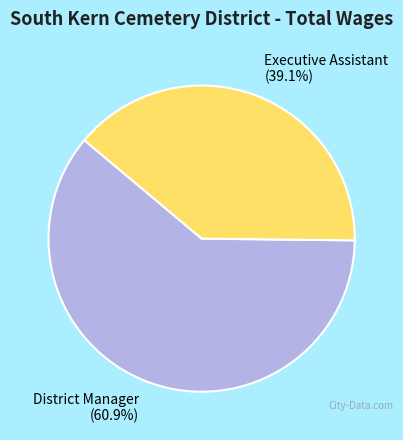

To the nearest percent, what is the combined percentage of District Manager and Executive Assistant?

100%